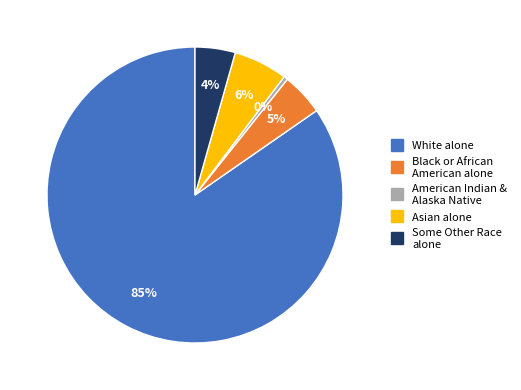

Is there any slice that represents more than half of the pie?

Yes